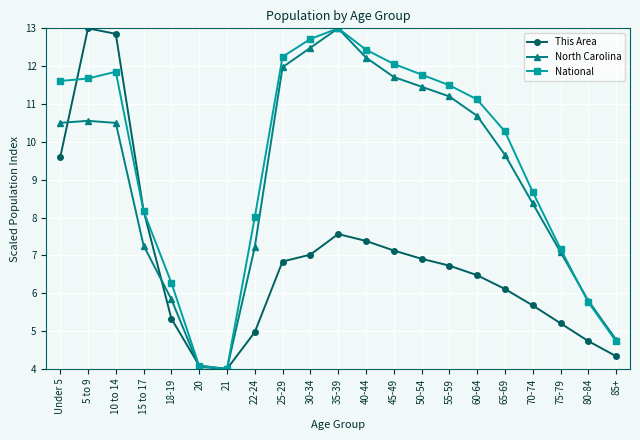

What is the difference between the North Carolina values at 35-39 and 40-44?

0.8